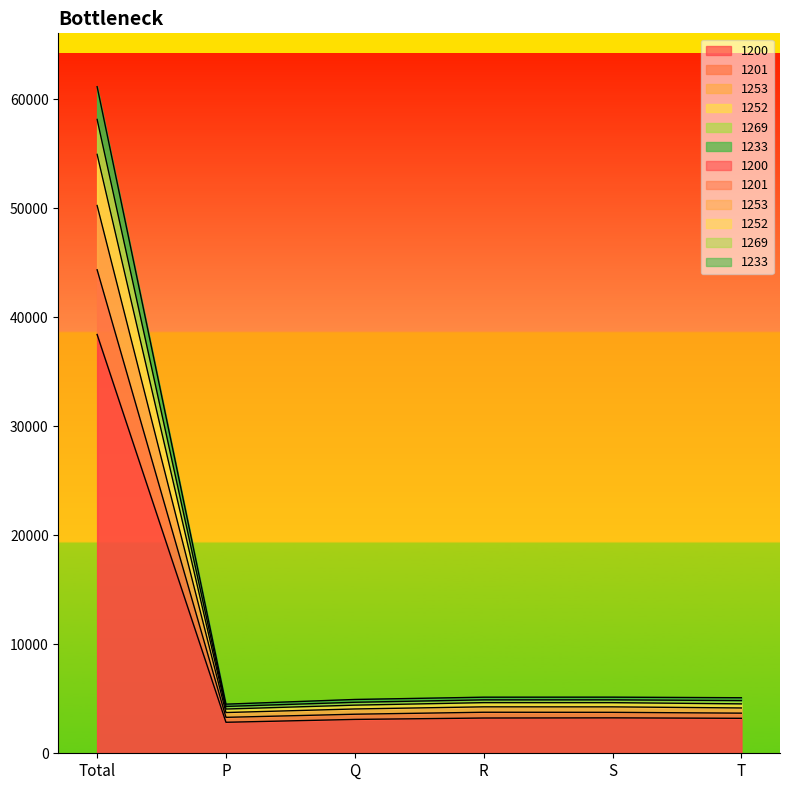

What is the value of the 1253 point at the 6th from the left?

4158